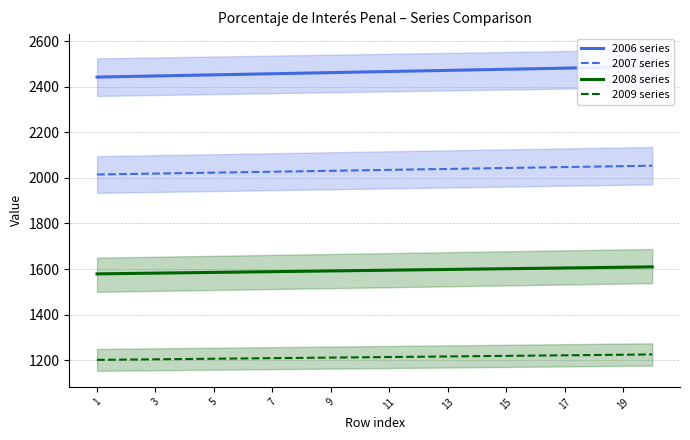

What is the lowest value of the 2008 series series?

1578.8